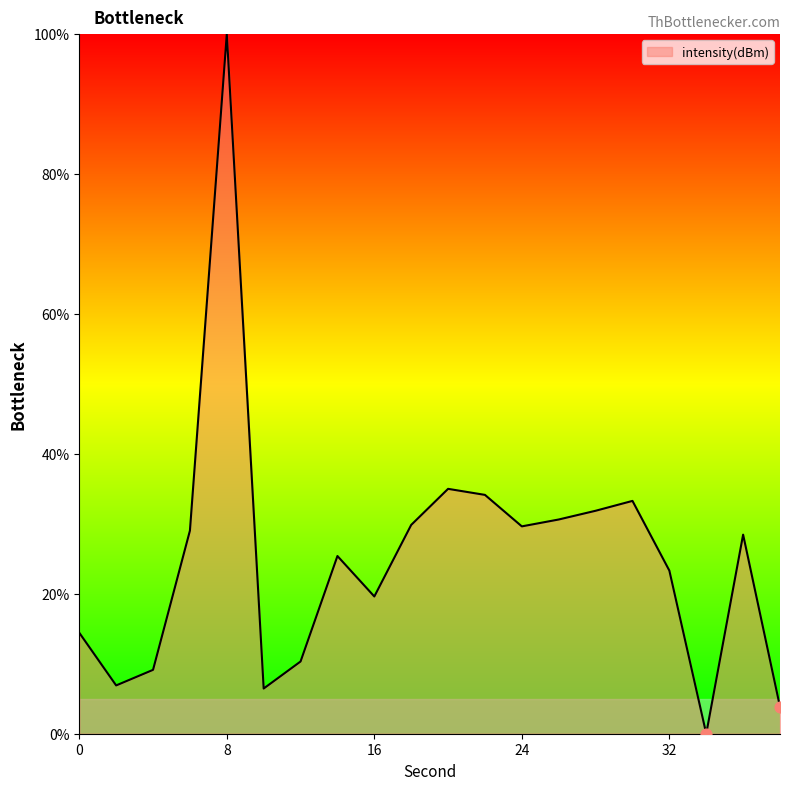

What is the greatest value displayed?

100.0